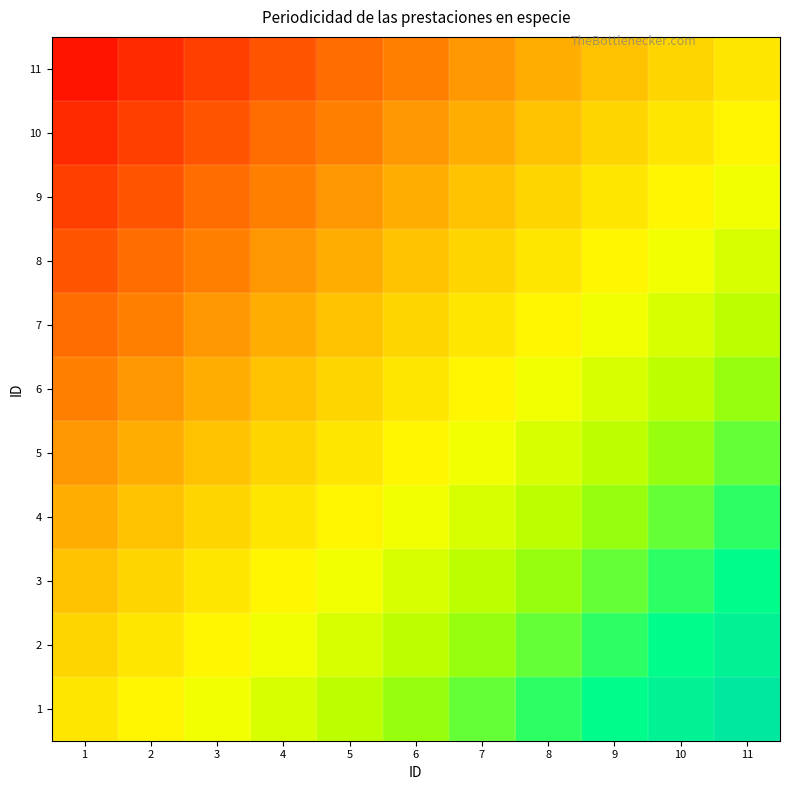

Reading left to right, transcribe all the data shown in this chart.

1: 1=0.0	2=0.1	3=0.2	4=0.3	5=0.4	6=0.5	7=0.5	8=0.6	9=0.7	10=0.8	11=0.9
2: 1=-0.1	2=0.0	3=0.1	4=0.2	5=0.3	6=0.4	7=0.5	8=0.5	9=0.6	10=0.7	11=0.8
3: 1=-0.2	2=-0.1	3=0.0	4=0.1	5=0.2	6=0.3	7=0.4	8=0.5	9=0.5	10=0.6	11=0.7
4: 1=-0.3	2=-0.2	3=-0.1	4=0.0	5=0.1	6=0.2	7=0.3	8=0.4	9=0.5	10=0.5	11=0.6
5: 1=-0.4	2=-0.3	3=-0.2	4=-0.1	5=0.0	6=0.1	7=0.2	8=0.3	9=0.4	10=0.5	11=0.5
6: 1=-0.5	2=-0.4	3=-0.3	4=-0.2	5=-0.1	6=0.0	7=0.1	8=0.2	9=0.3	10=0.4	11=0.5
7: 1=-0.5	2=-0.5	3=-0.4	4=-0.3	5=-0.2	6=-0.1	7=0.0	8=0.1	9=0.2	10=0.3	11=0.4
8: 1=-0.6	2=-0.5	3=-0.5	4=-0.4	5=-0.3	6=-0.2	7=-0.1	8=0.0	9=0.1	10=0.2	11=0.3
9: 1=-0.7	2=-0.6	3=-0.5	4=-0.5	5=-0.4	6=-0.3	7=-0.2	8=-0.1	9=0.0	10=0.1	11=0.2
10: 1=-0.8	2=-0.7	3=-0.6	4=-0.5	5=-0.5	6=-0.4	7=-0.3	8=-0.2	9=-0.1	10=0.0	11=0.1
11: 1=-0.9	2=-0.8	3=-0.7	4=-0.6	5=-0.5	6=-0.5	7=-0.4	8=-0.3	9=-0.2	10=-0.1	11=0.0